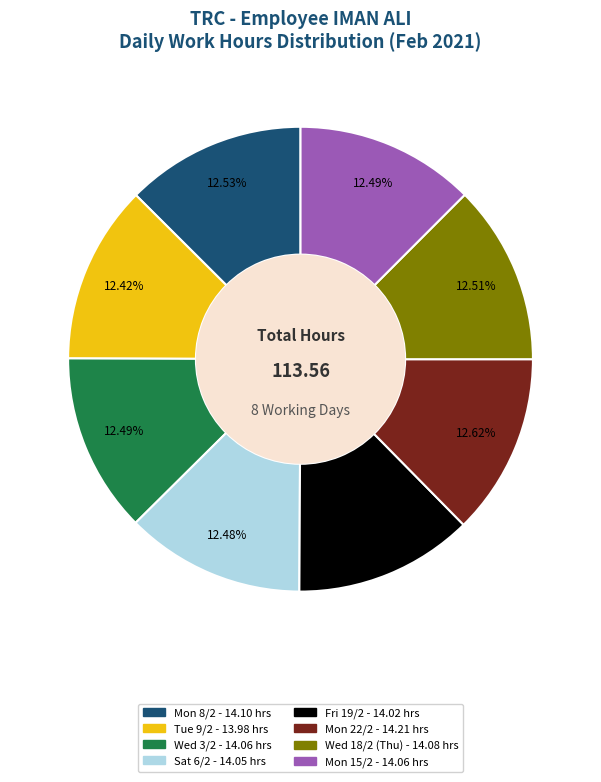

Does any single category account for the majority?

No